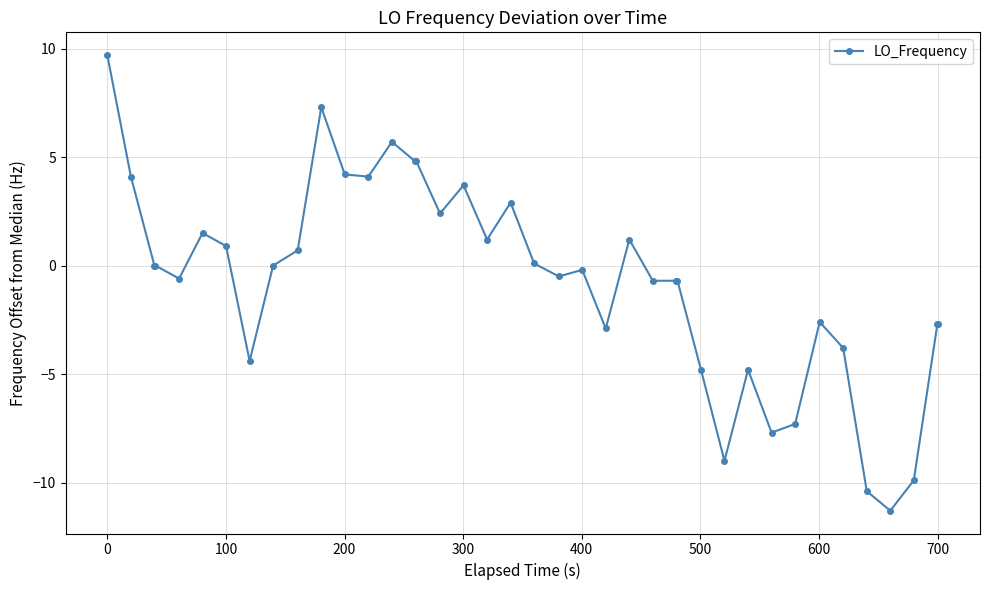

Count the number of categories in the chart.

40